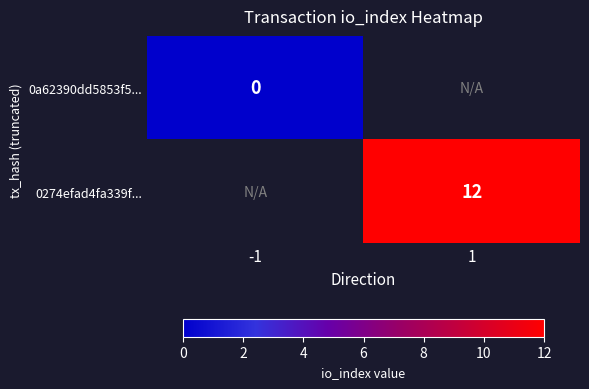

At how many categories does at least one series exceed 7?

1